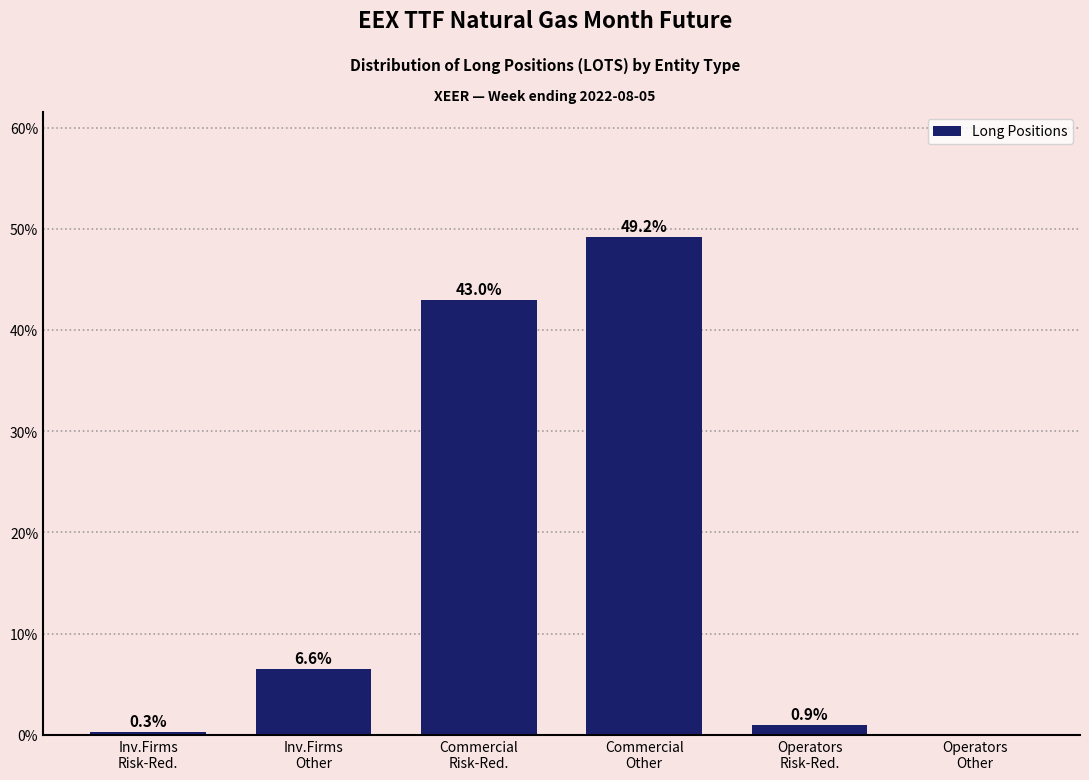

What is the sum of all values?

100.0